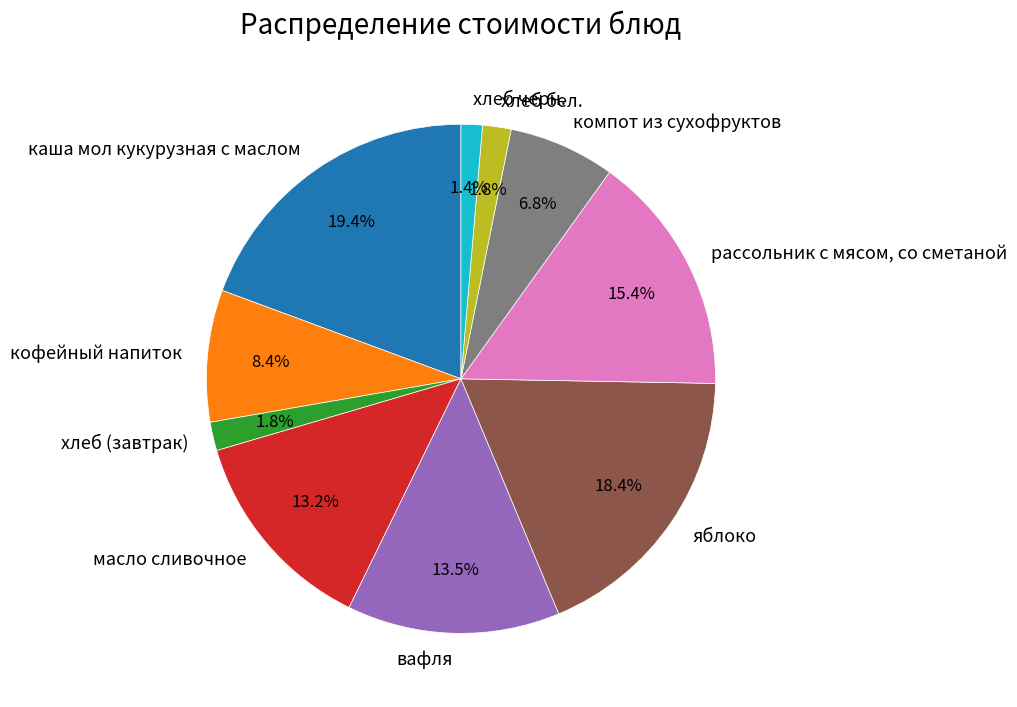

To the nearest percent, what is the combined percentage of яблоко and кофейный напиток?

27%